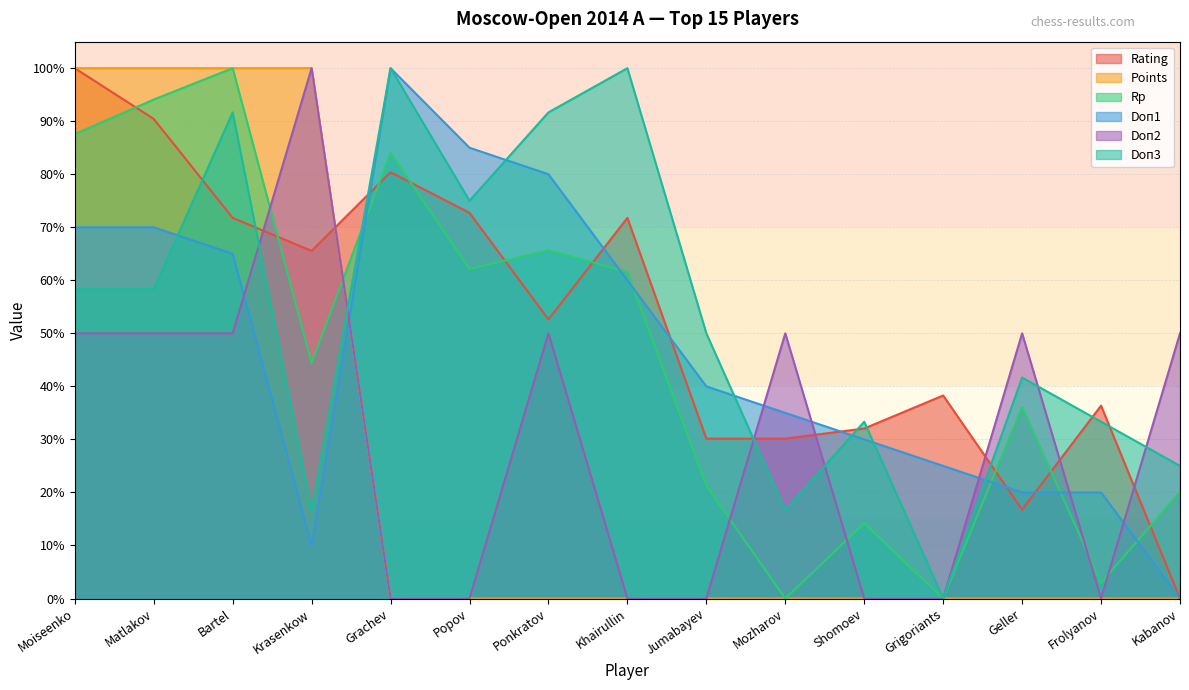

How many values in Doп2 are above zero?

8